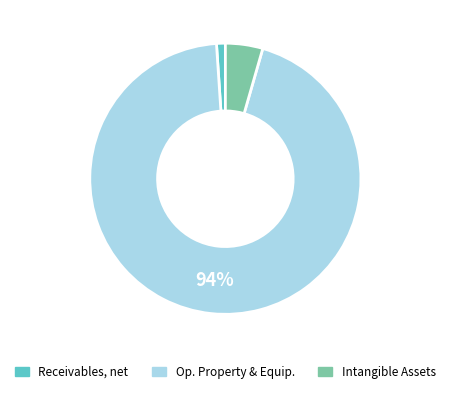

To the nearest percent, what is the average slice percentage?

33%